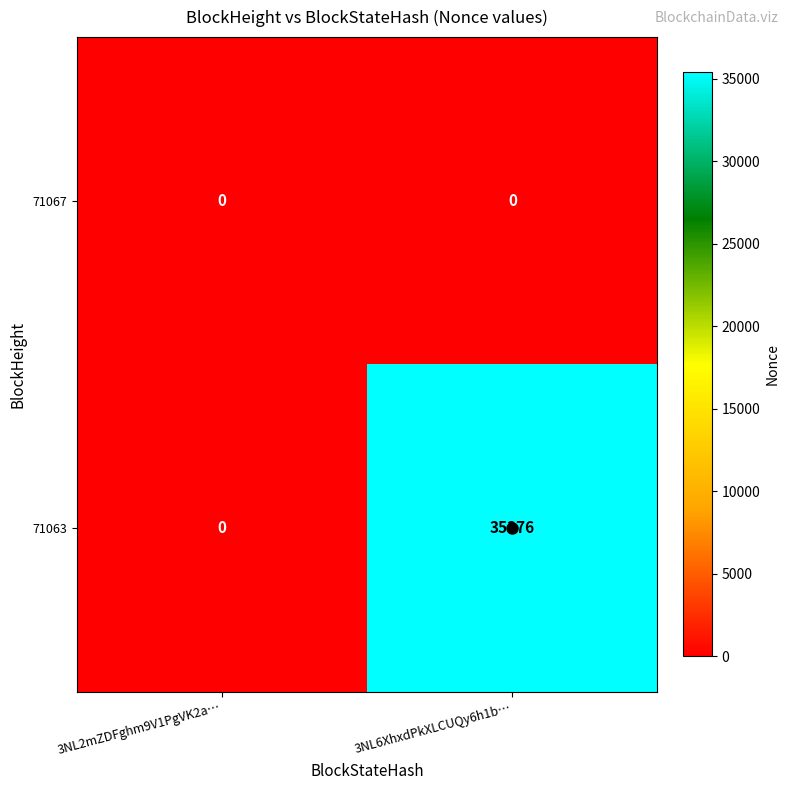

Is it true that 71063 equals 10118 at 3NL6XhxdPkXLCUQy6h1b…?

False